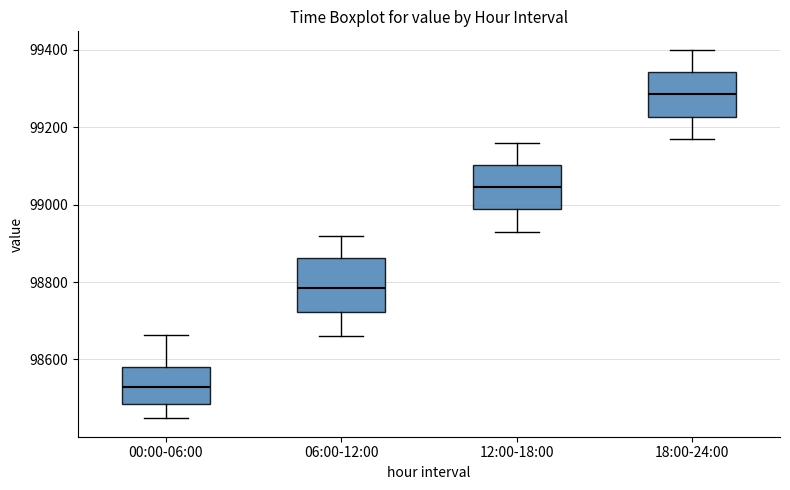

Where is the upper edge of the box for 00:00-06:00 on the y-axis? The values are not printed on the chart, so give them approximately, as read against the axis.

98580